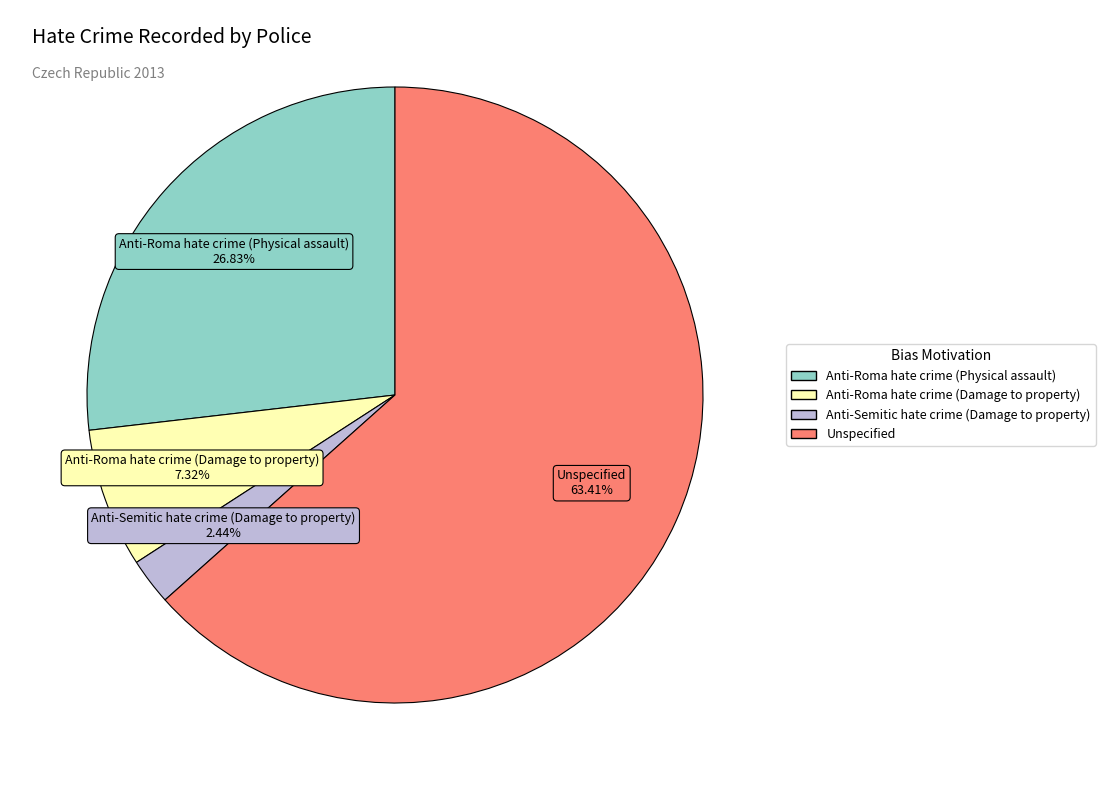

To the nearest percent, what is the difference between the Anti-Semitic hate crime (Damage to property) and Anti-Roma hate crime (Damage to property) slice percentages?

5%